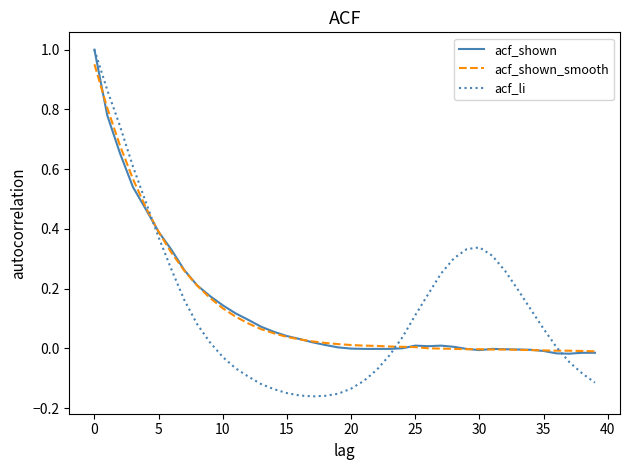

Which series has the widest spread of values?

acf_li